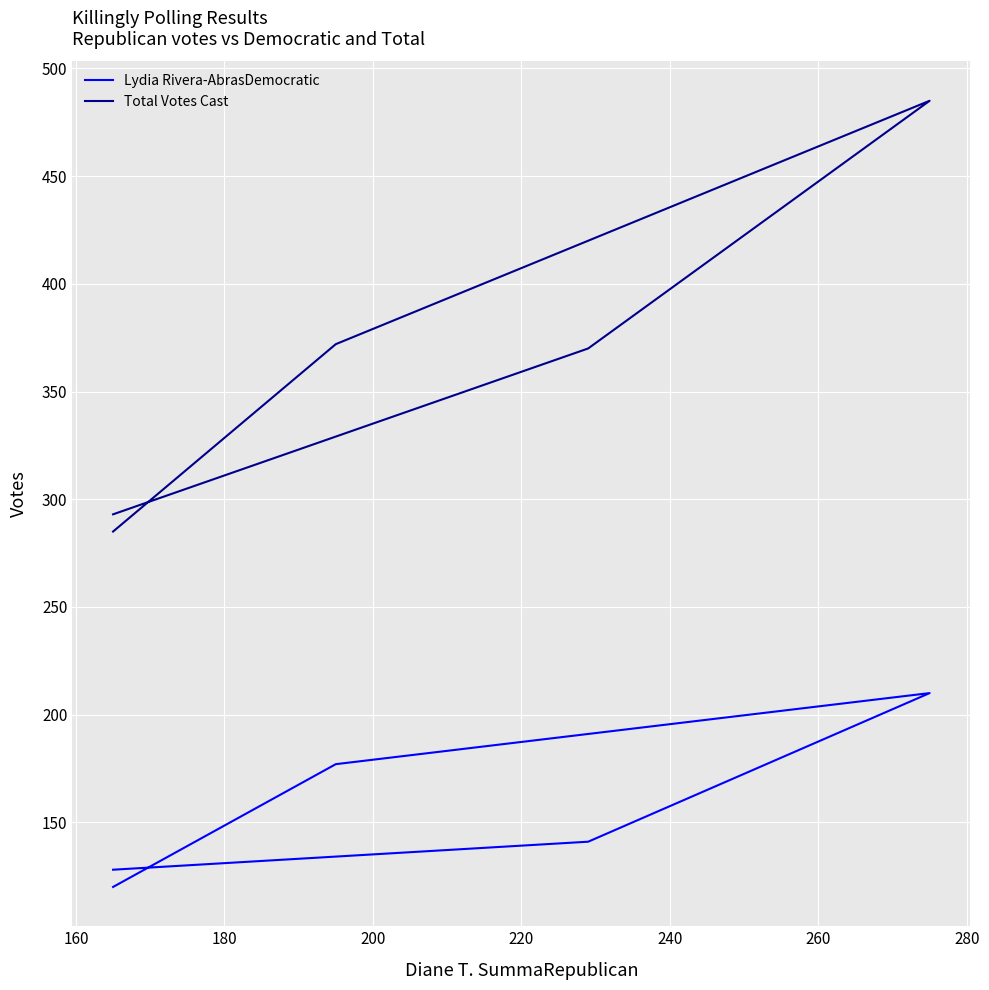

How many values in the Total Votes Cast series exceed 370?

2